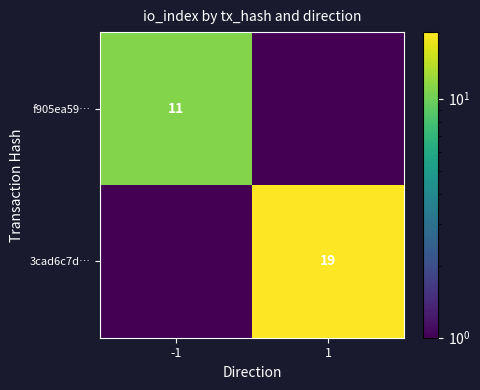

True or false: 3cad6c7d… has a value of 19.0 at 1.

True